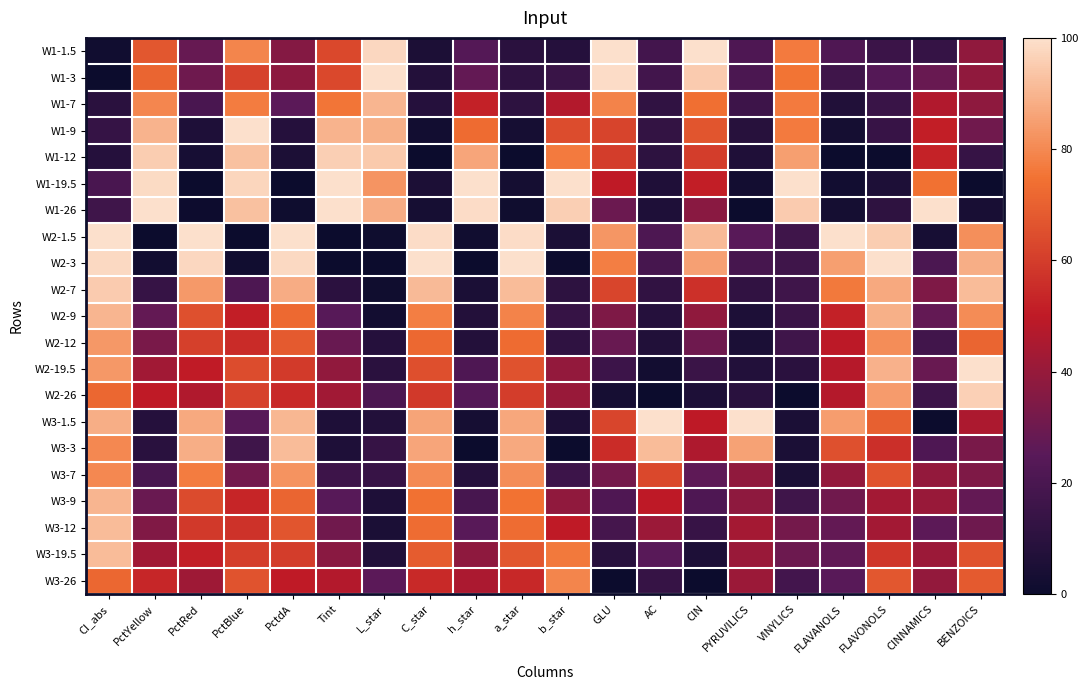

At how many categories does at least one series exceed 67?

20